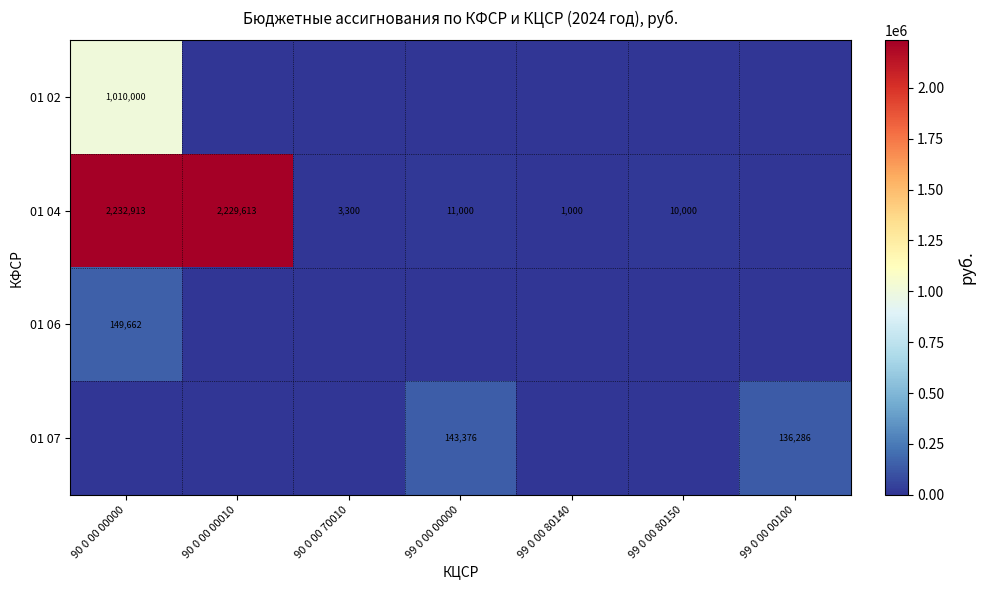

At how many categories does at least one series exceed 2071576?

2